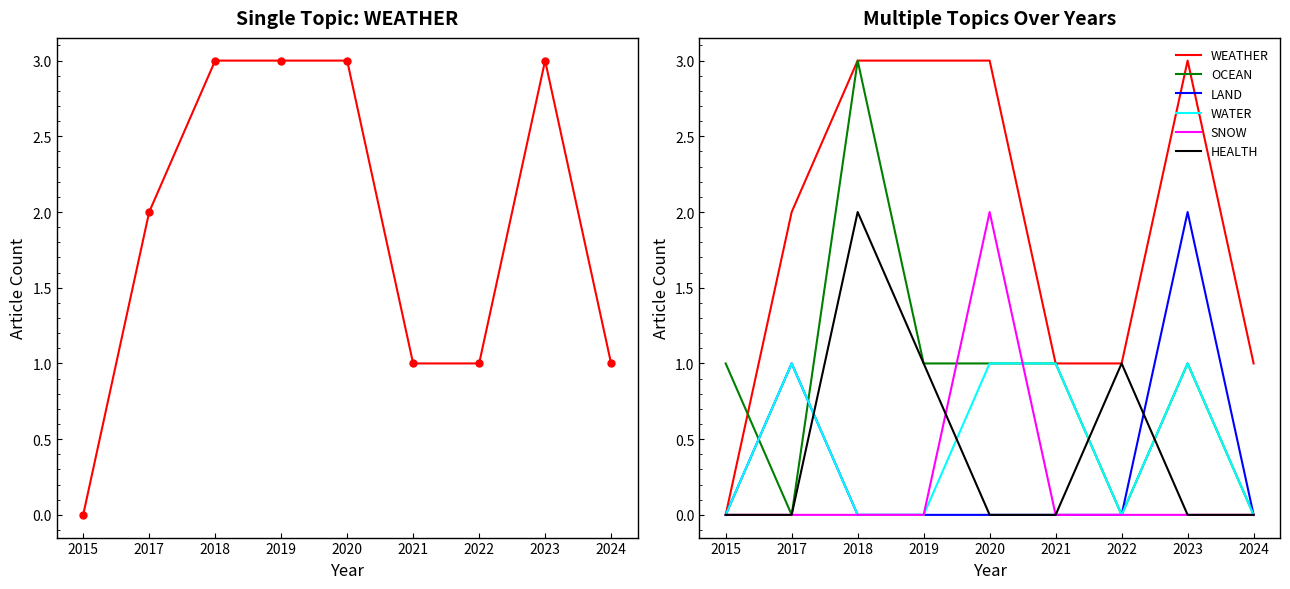

What is the difference between the maximum and second lowest values in the LAND series?

2